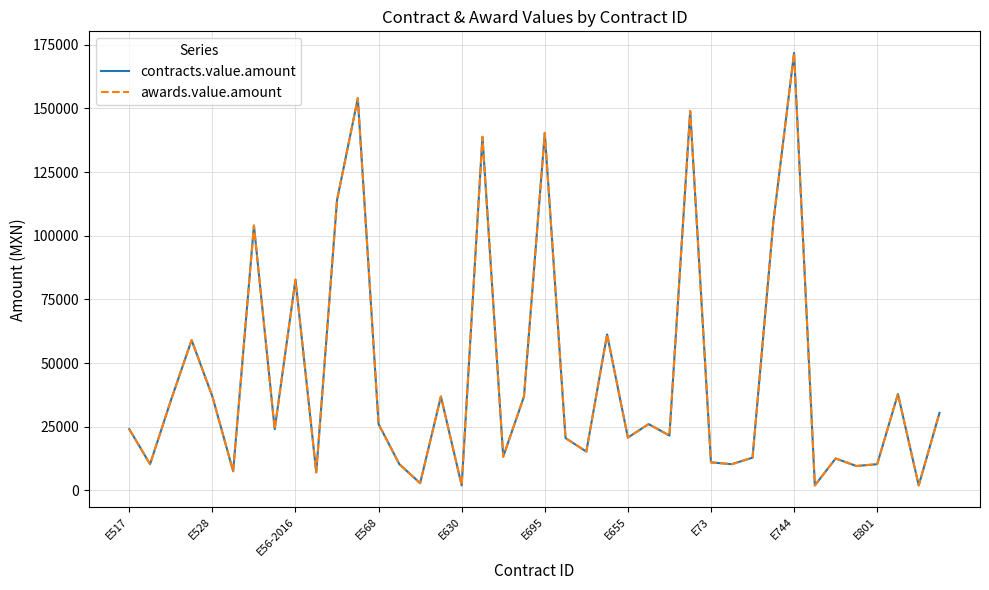

How many interior local valleys does the awards.value.amount series have?

14